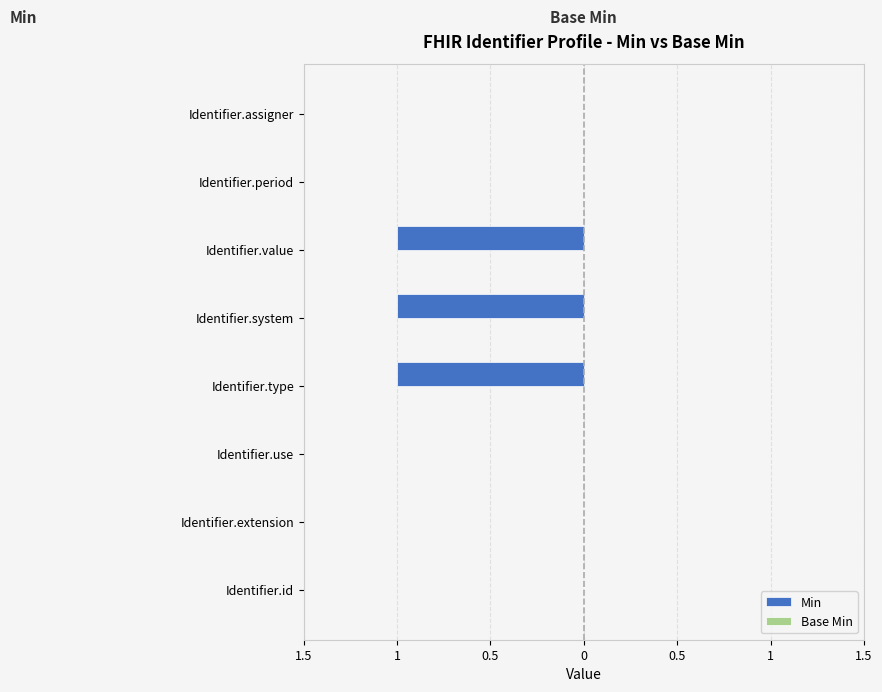

Are the bars horizontal?

Yes